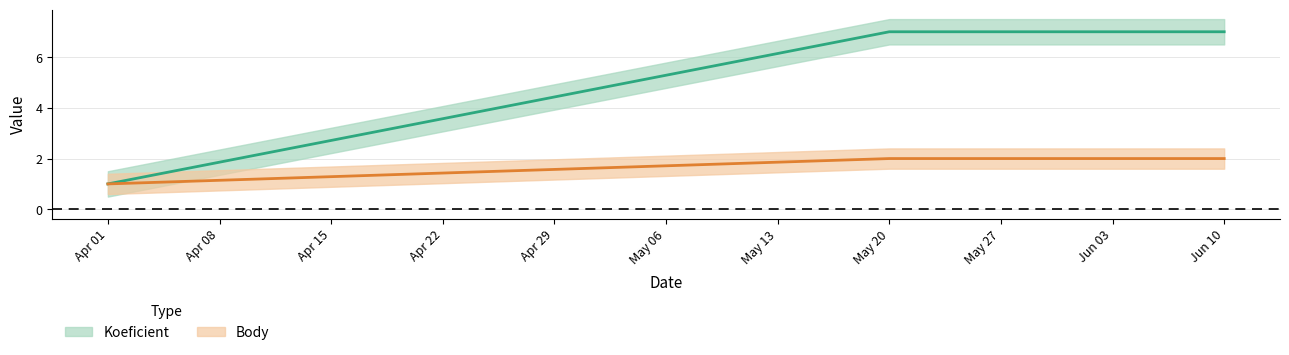

Does the chart have visible grid lines?

Yes